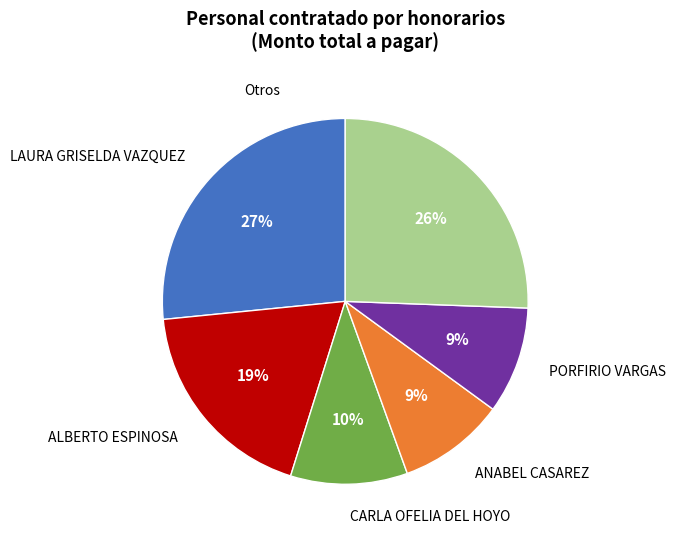

True or false: ANABEL CASAREZ accounts for 9% of the total.

True